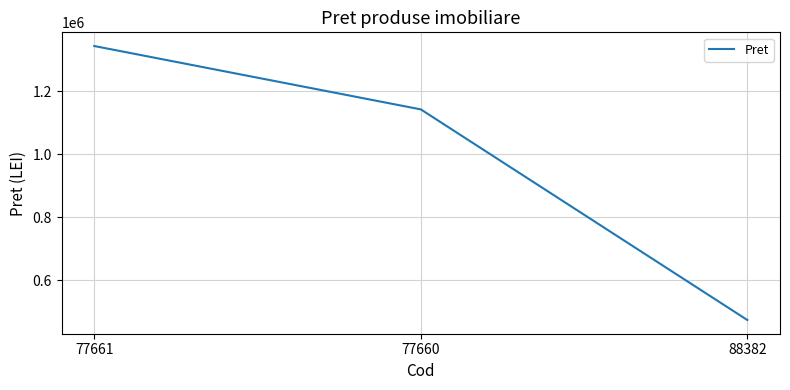

Is this an area chart (filled region under the line)?

No